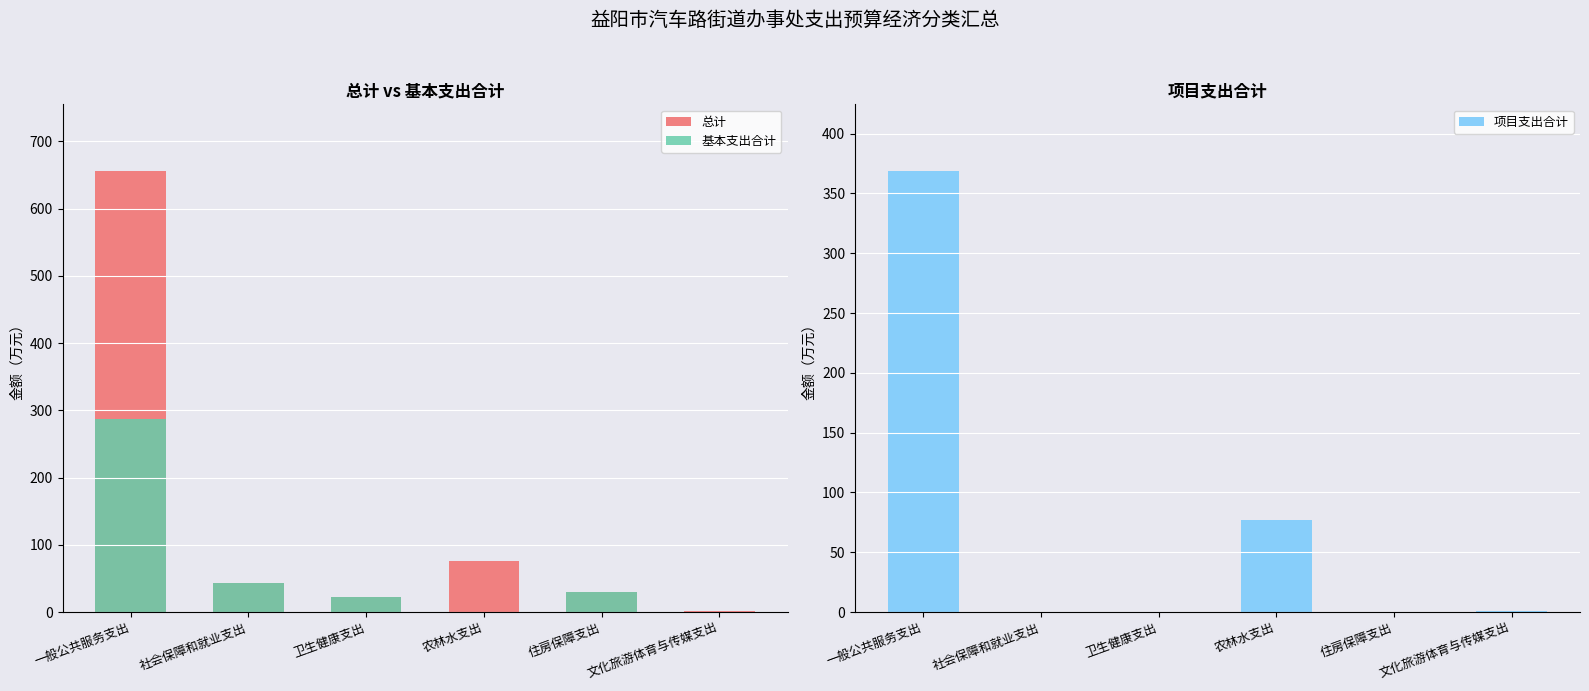

Which category has the highest value in the 基本支出合计 series?

一般公共服务支出